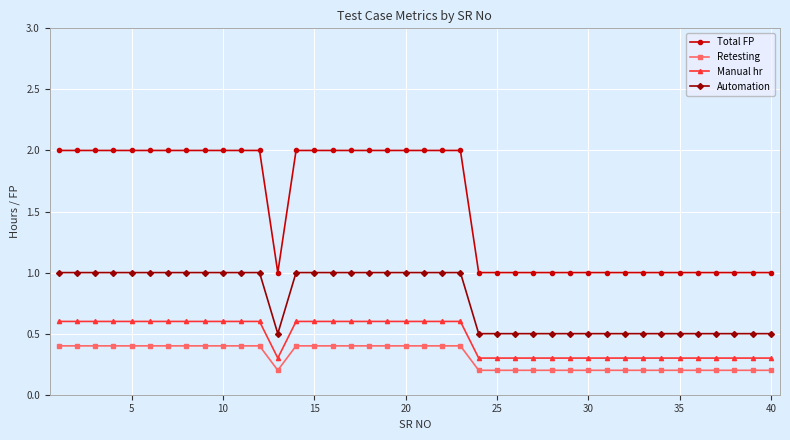

Which series has the largest range (max minus min)?

Total FP